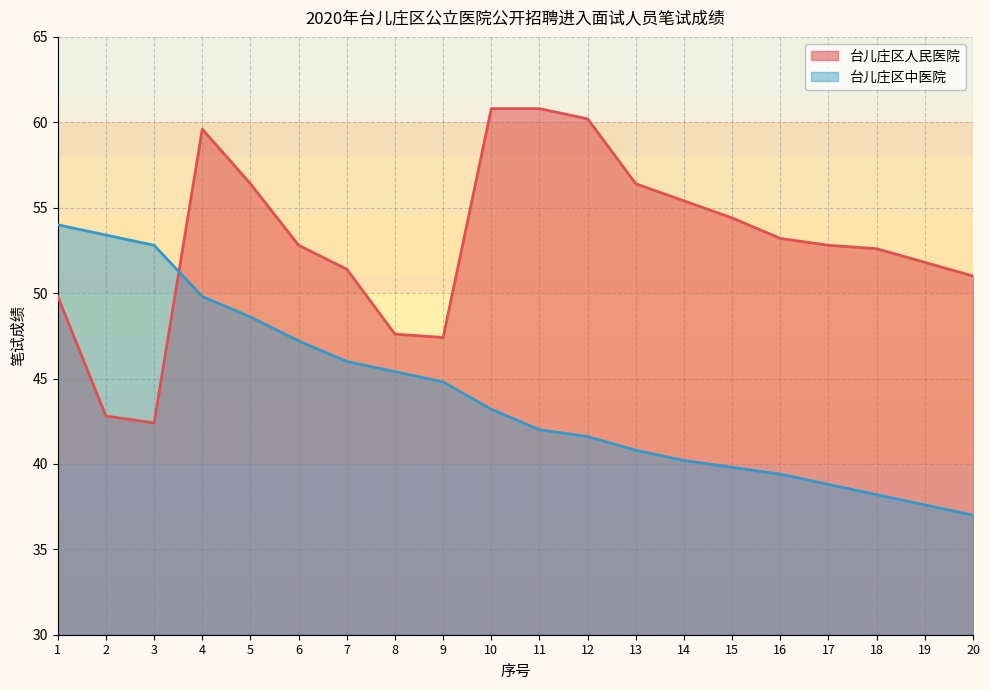

Count the number of data series in this chart.

2